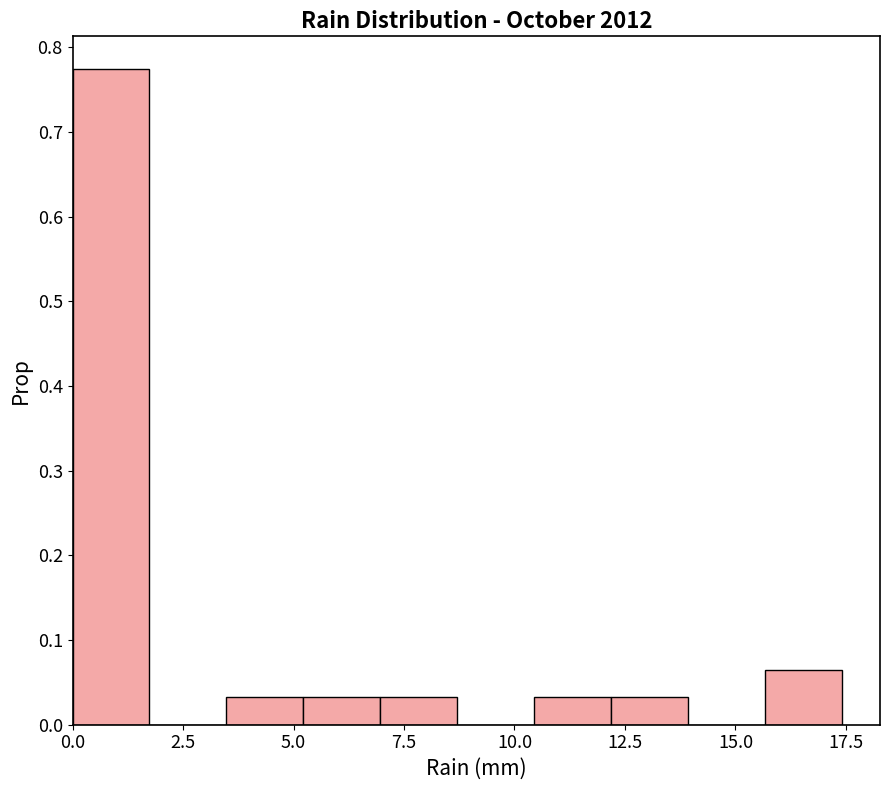

Around what value on the x-axis is the tallest bar? Give the approximate position of its centre, as read against the axis.

1.0